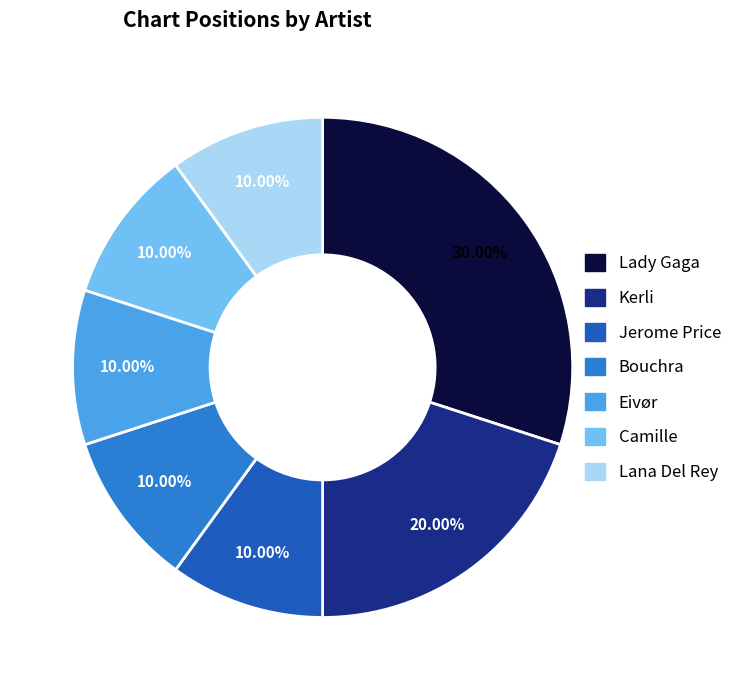

How many slices are in this pie chart?

7